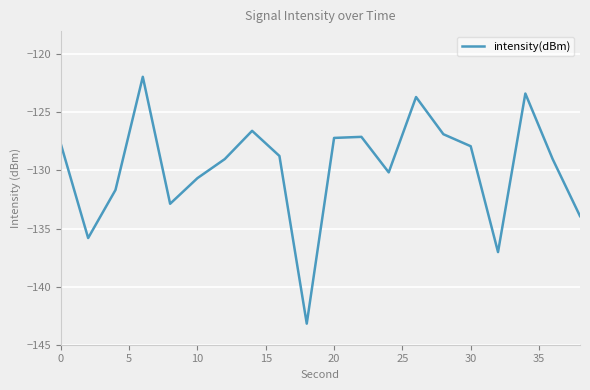

What is the greatest value displayed?

-121.9